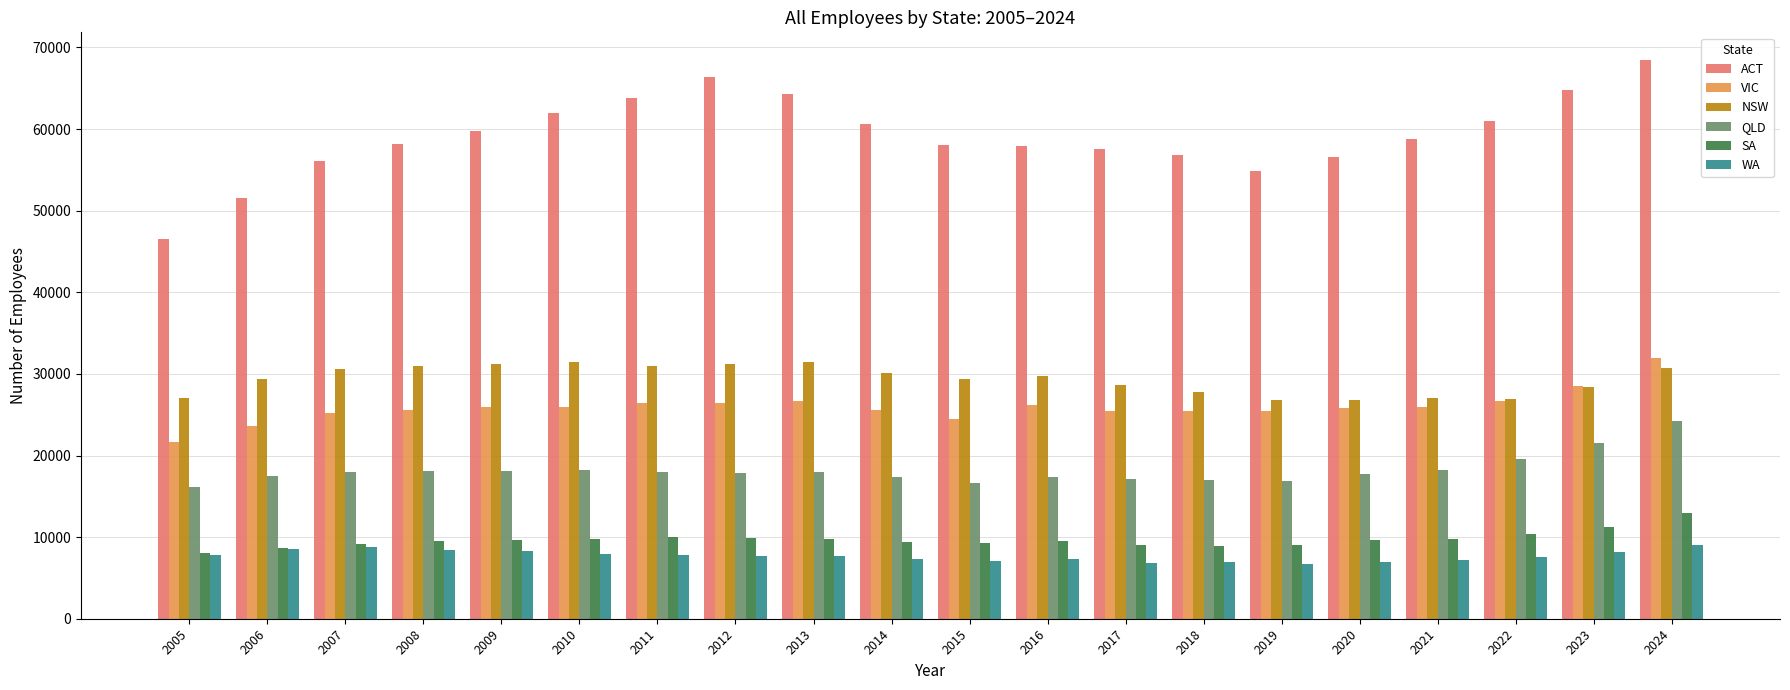

What is the spread (max minus min) of values at 2011?

55966